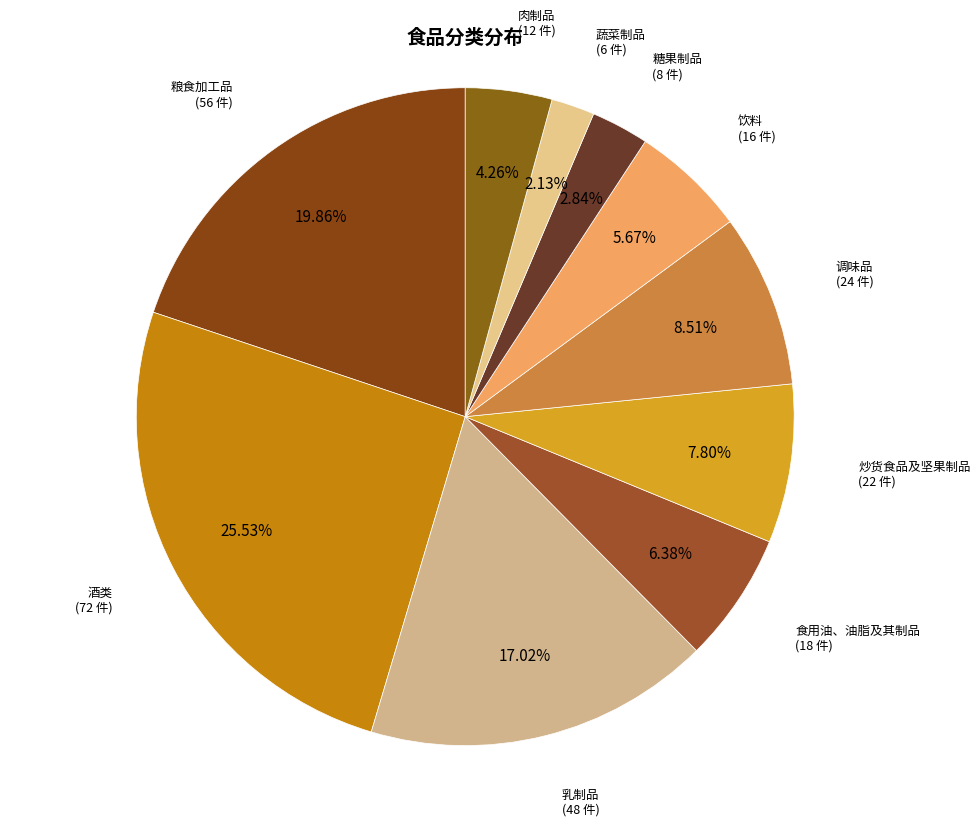

How many segments does this pie chart have?

10